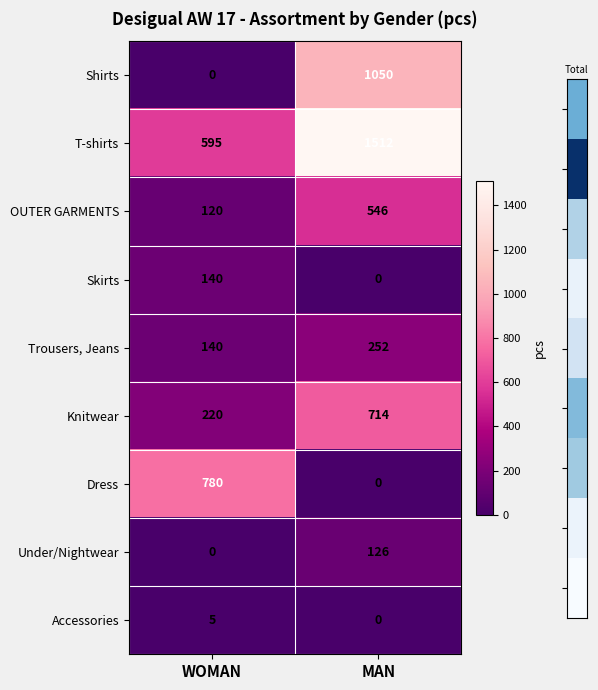

What is the difference between the Dress values at MAN and WOMAN?

780